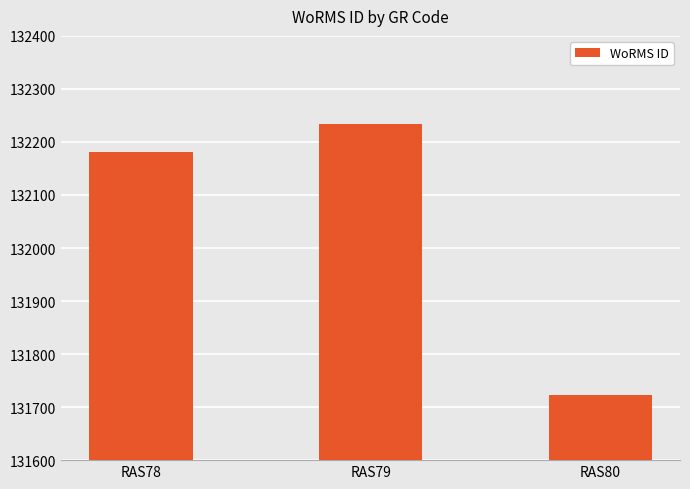

What is the value of the 2nd bar from the left?

132233